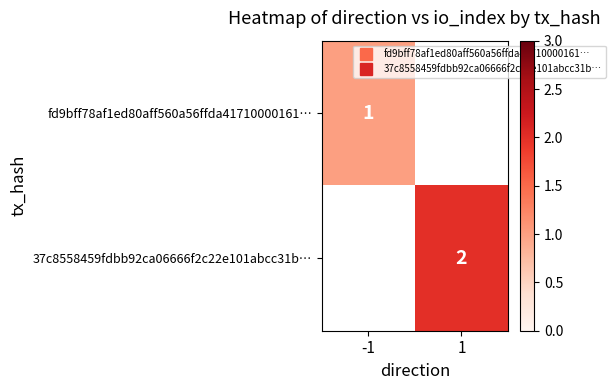

Rank the categories by 37c8558459fdbb92ca06666f2c22e101abcc31b… value from lowest to highest.

-1, 1